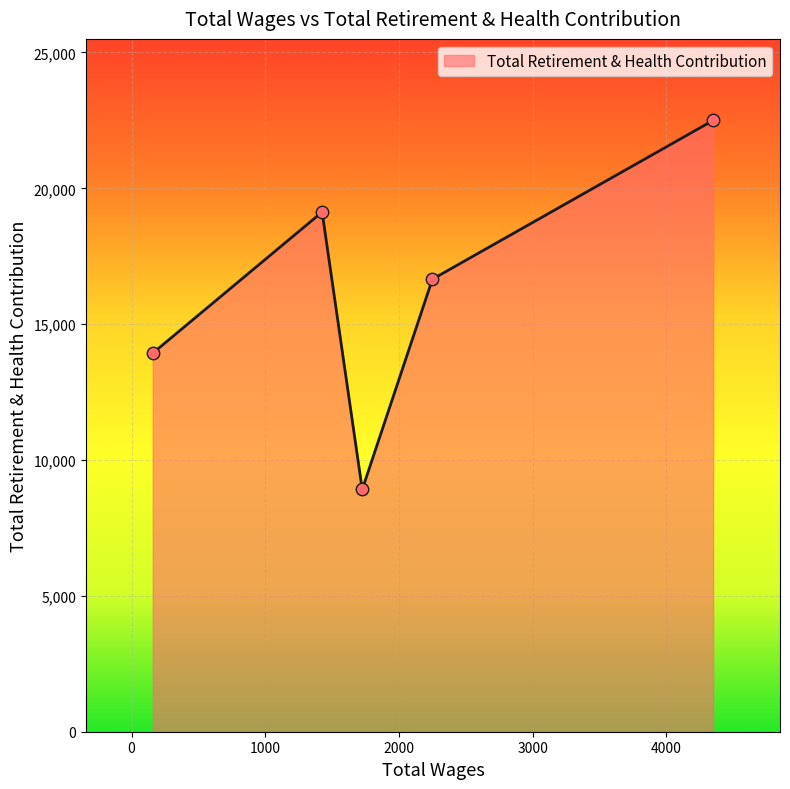

What is the minimum value shown in the chart?

8916